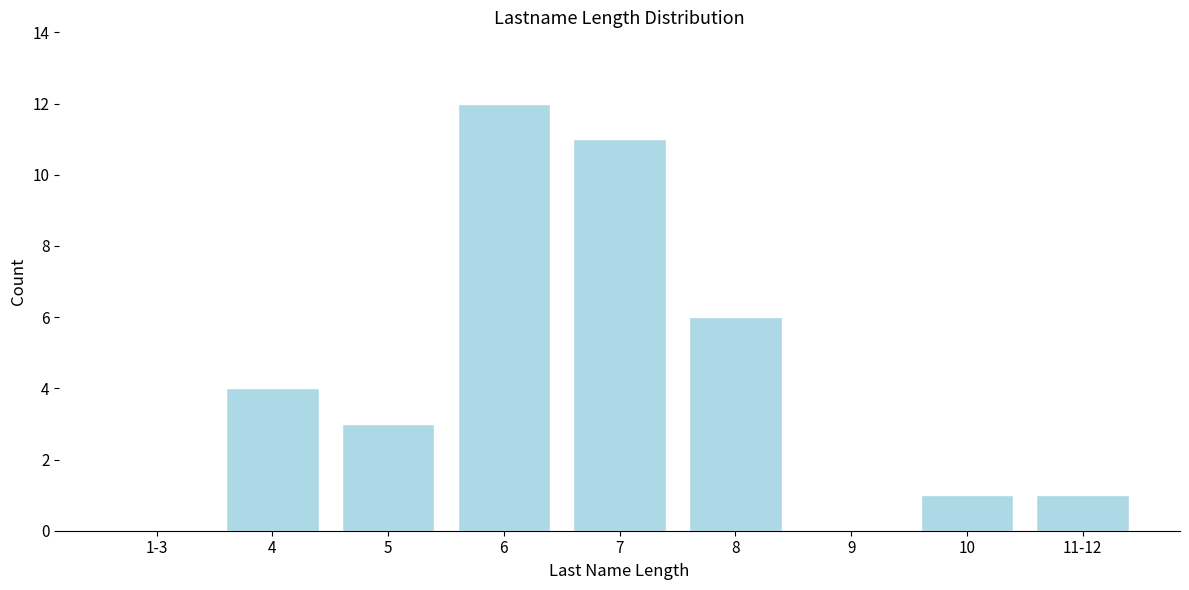

Reading left to right, extract all data points from this chart.

1-3=0	4=4	5=3	6=12	7=11	8=6	9=0	10=1	11-12=1